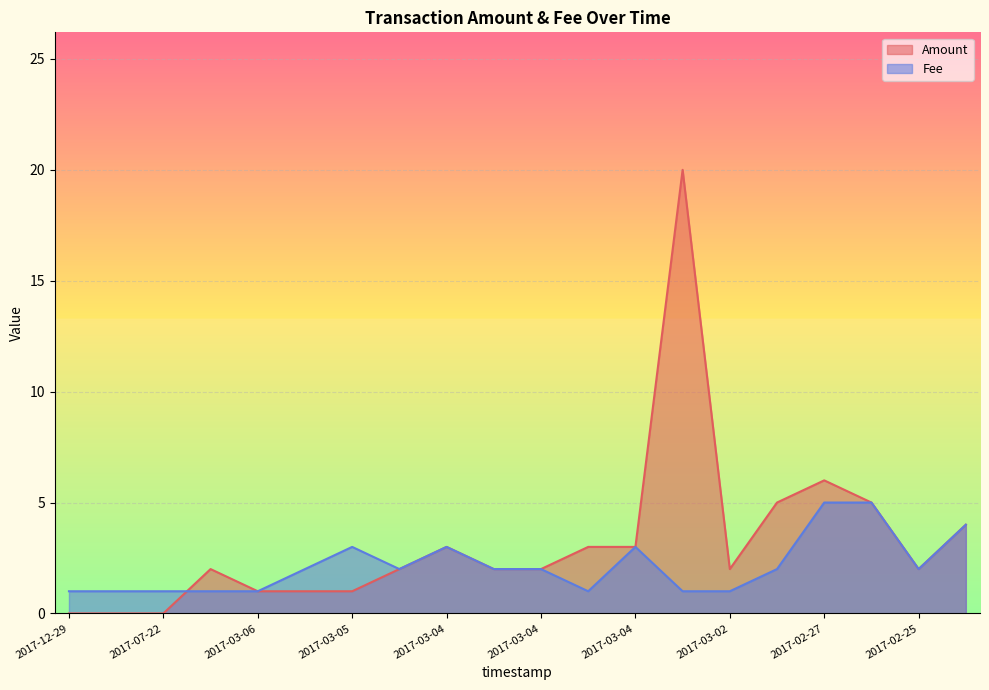

List the labels in order of Amount value, largest first.

2017-03-03, 2017-02-27, 2017-03-01, 2017-02-26, 2017-02-25, 2017-03-04, 2017-03-04, 2017-03-04, 2017-04-02, 2017-03-05, 2017-03-04, 2017-03-04, 2017-03-02, 2017-02-25, 2017-03-06, 2017-03-06, 2017-03-05, 2017-12-29, 2017-12-29, 2017-07-22